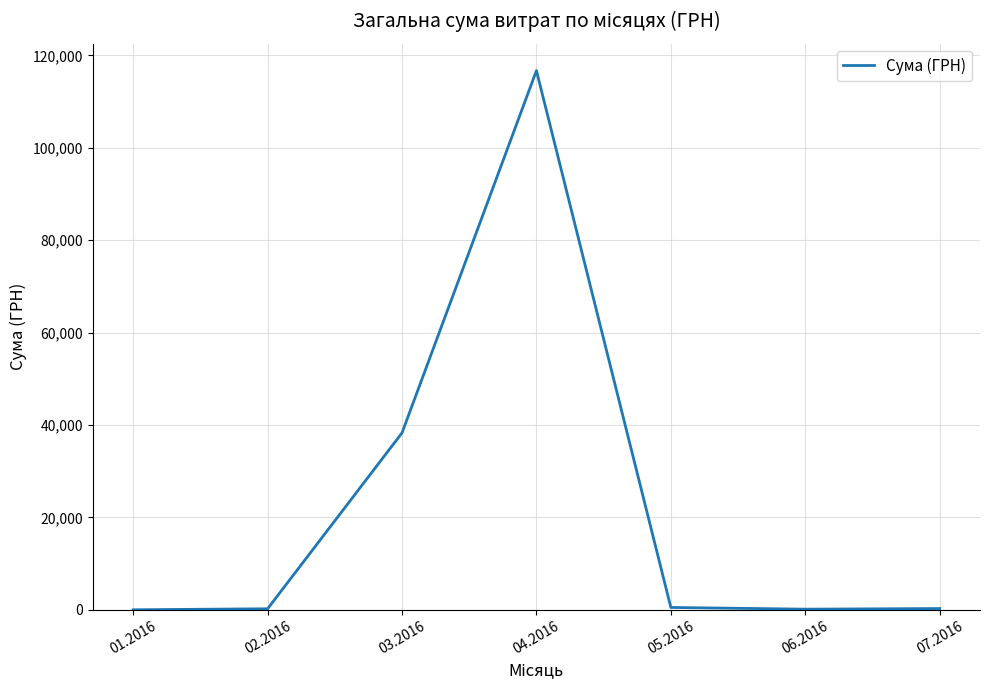

What is the change in value from 03.2016 to 04.2016?

+78415.0